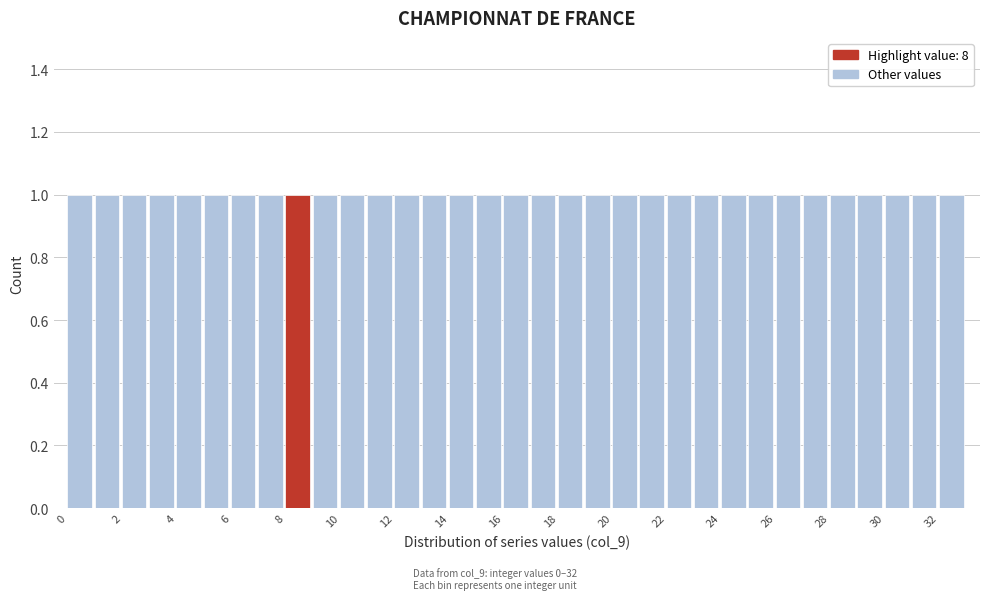

Reading left to right, list every bar in this chart as the range it spans on the x-axis followed by its height. The values are not printed on the chart, so give them approximately, as read against the axis.

0 to 1: 1
1 to 2: 1
2 to 3: 1
3 to 4: 1
4 to 5: 1
5 to 6: 1
6 to 7: 1
7 to 8: 1
8 to 9: 1
9 to 10: 1
10 to 11: 1
11 to 12: 1
12 to 13: 1
13 to 14: 1
14 to 15: 1
15 to 16: 1
16 to 17: 1
17 to 18: 1
18 to 19: 1
19 to 20: 1
20 to 21: 1
21 to 22: 1
22 to 23: 1
23 to 24: 1
24 to 25: 1
25 to 26: 1
26 to 27: 1
27 to 28: 1
28 to 29: 1
29 to 30: 1
30 to 31: 1
31 to 32: 1
32 to 33: 1